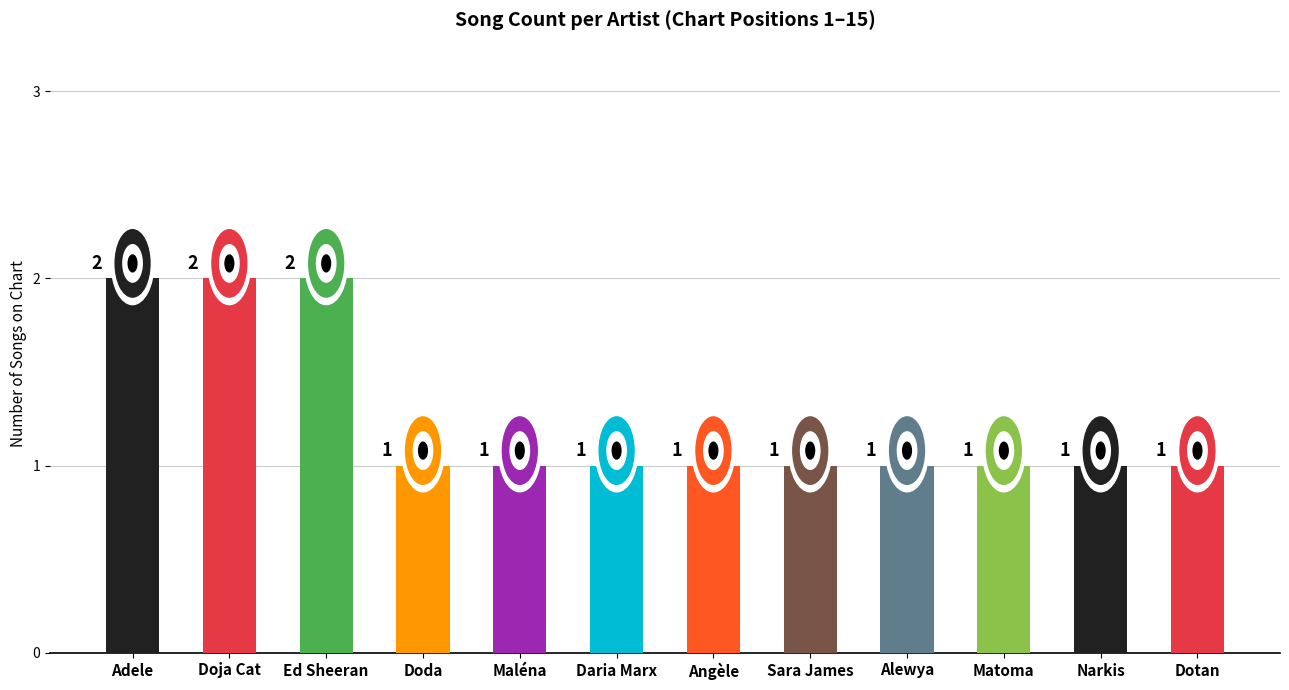

Between Sara James and Ed Sheeran, which is larger?

Ed Sheeran